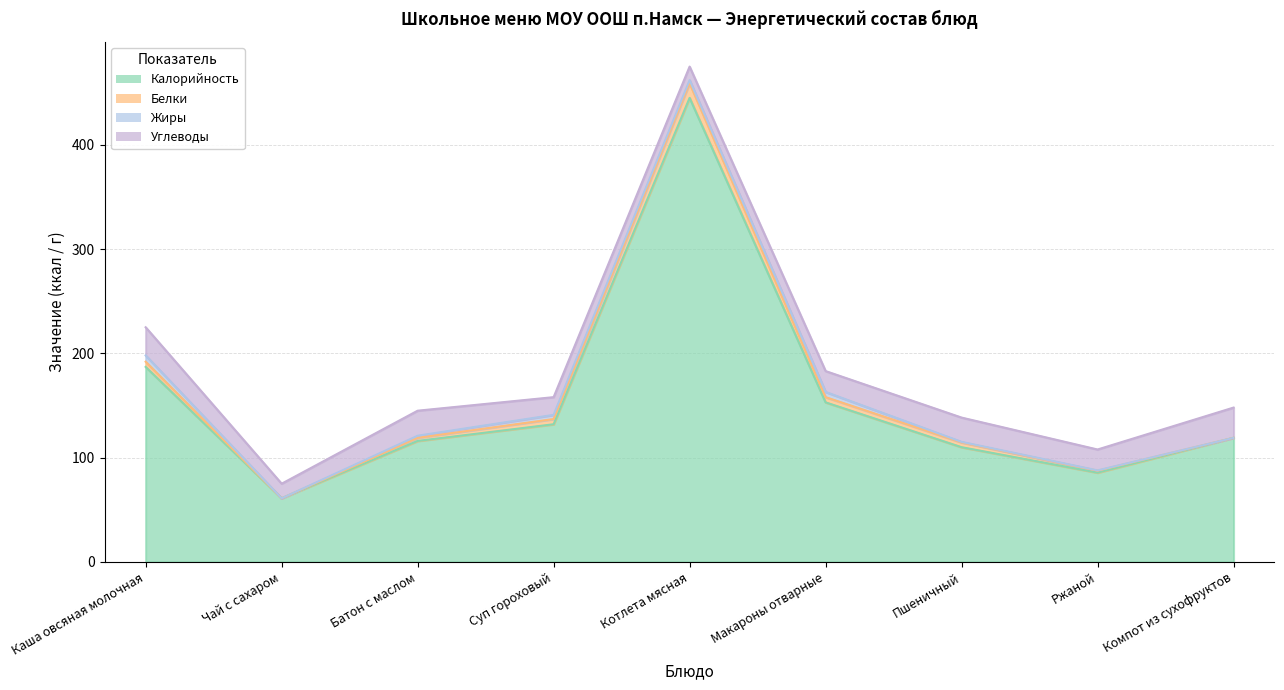

Is the value of Углеводы at Суп гороховый greater than the value of Жиры at Батон с маслом?

Yes